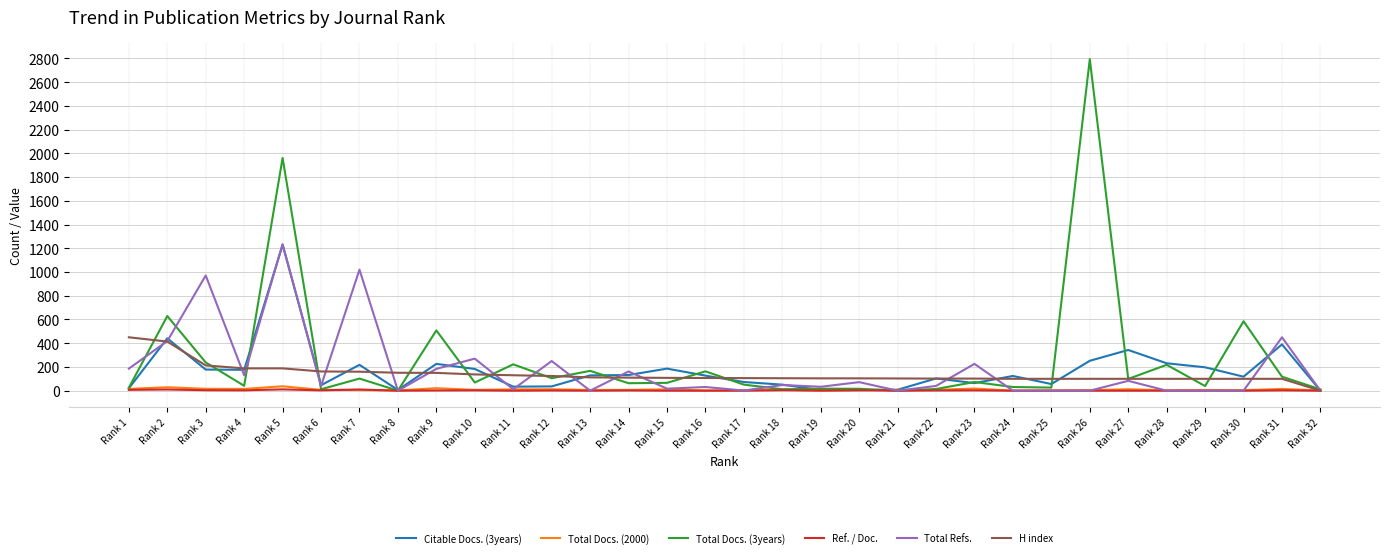

Is the value of Citable Docs. (3years) at Rank 24 greater than the value of Total Docs. (3years) at Rank 6?

Yes